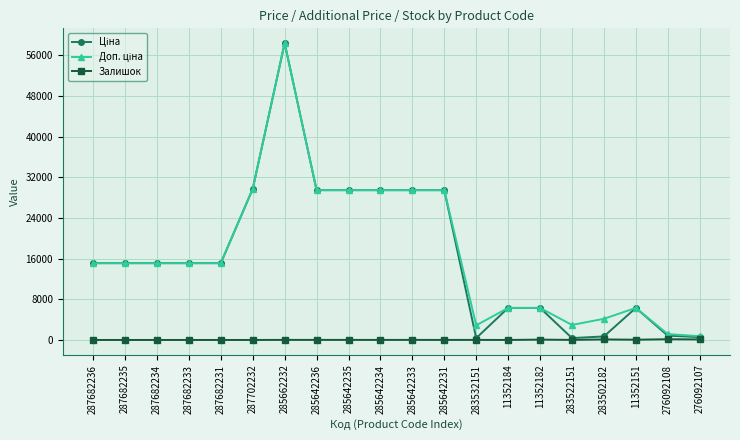

Is it true that Залишок equals 145.0 at 276092108?

True